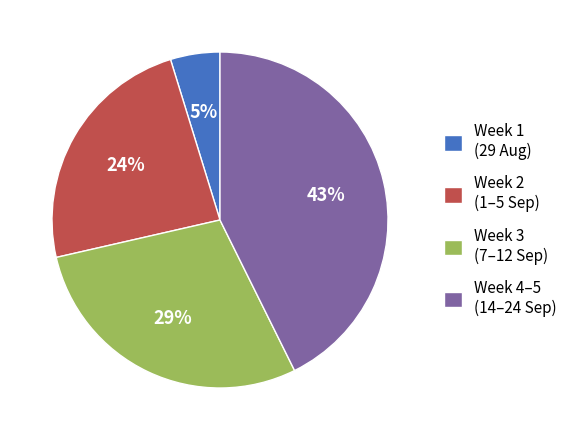

Is there a majority slice in this chart?

No